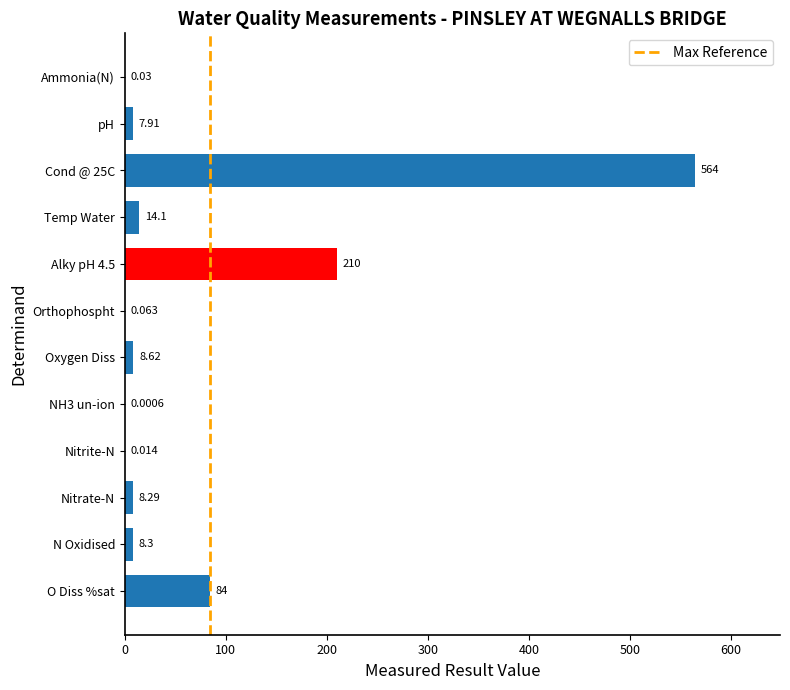

Between O Diss %sat and Orthophospht, which is larger?

O Diss %sat